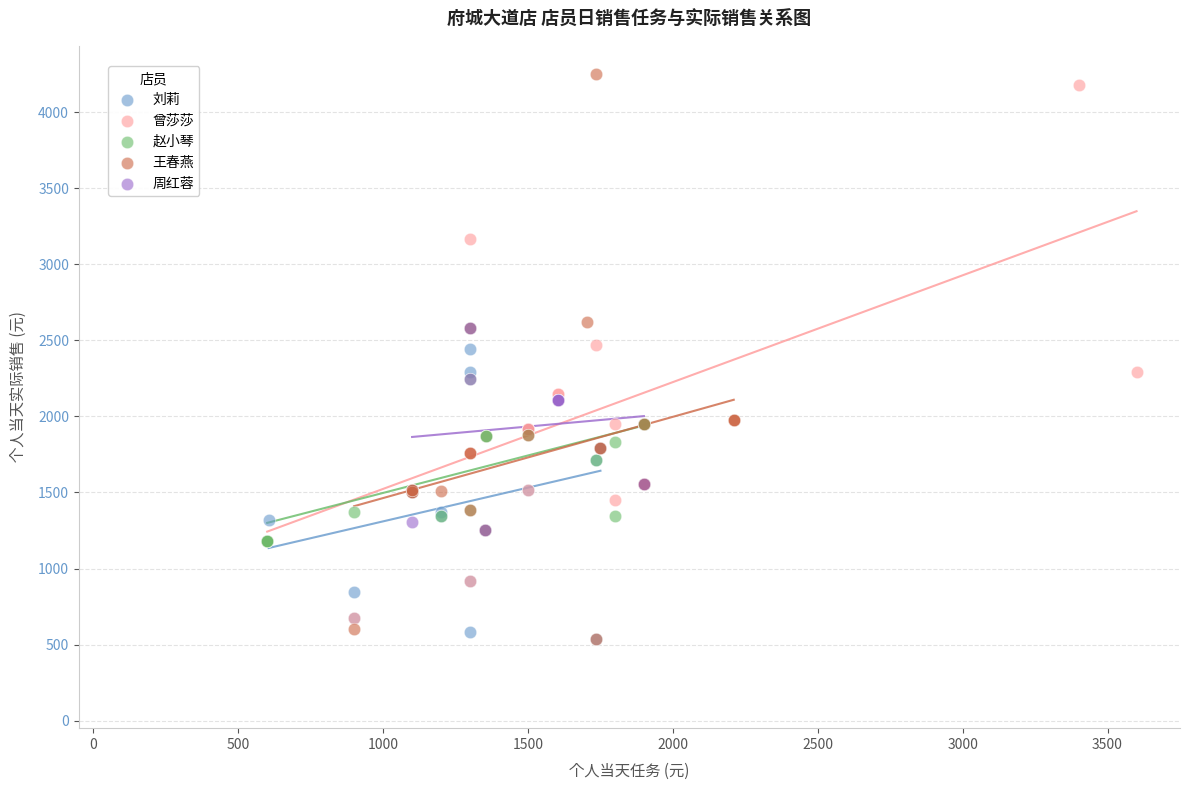

Which series has the largest Y range (max minus min)?

王春燕